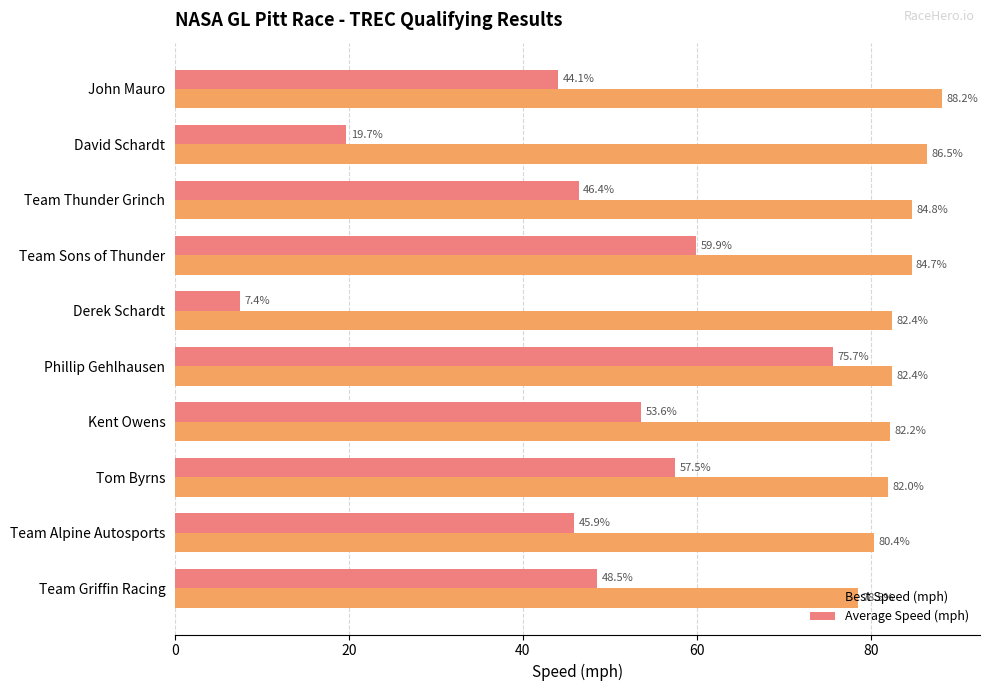

Which category has the lowest value across all series?

Derek Schardt